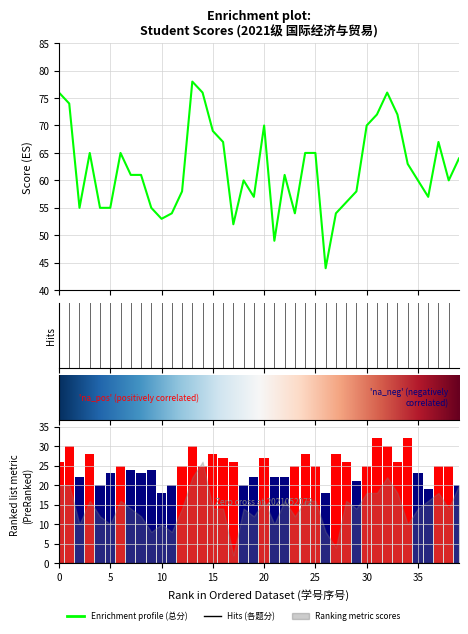

How many groups of bars are there?

40